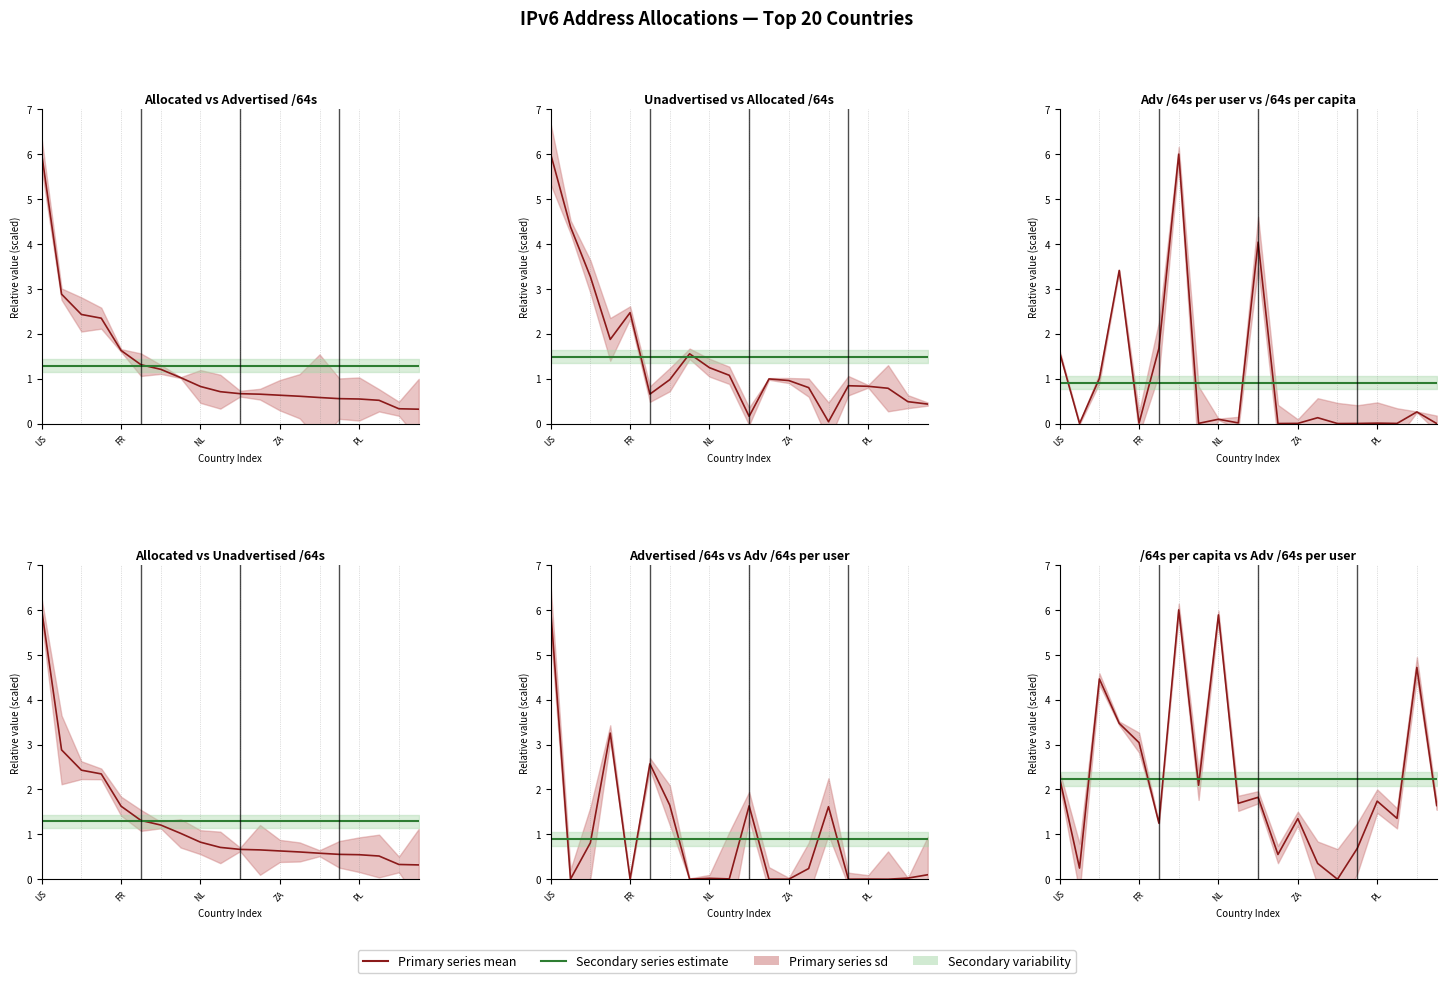

After their last crossing, which series has the higher values: Adv /64s per user or Allocated /64s?

Allocated /64s